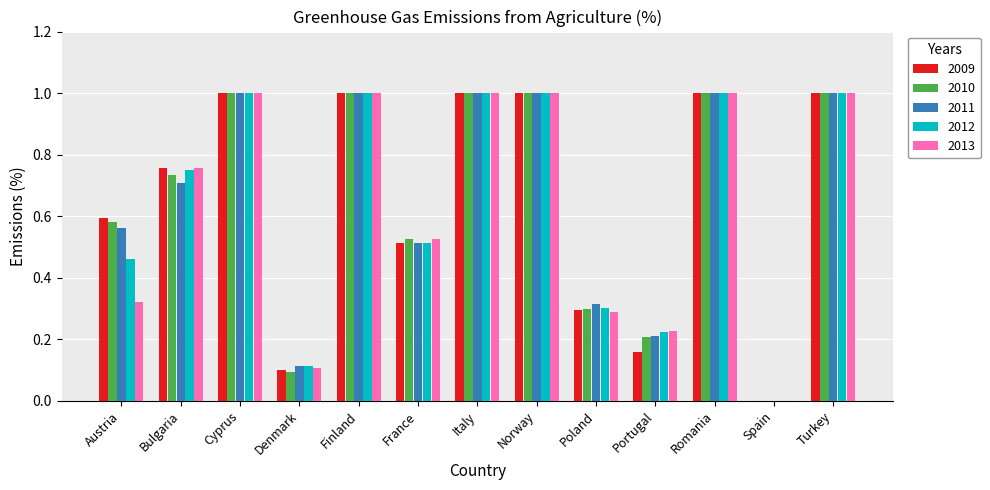

What are all the series names shown in the legend?

2009, 2010, 2011, 2012, 2013